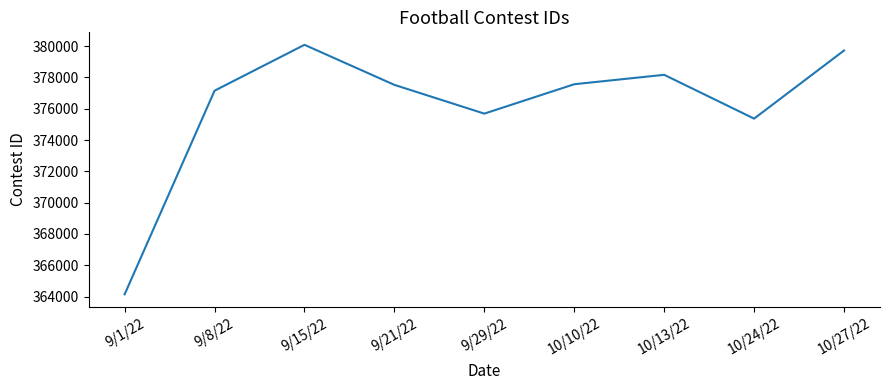

Approximately how many times larger is the value at 9/1/22 compared to 10/13/22?

1.0